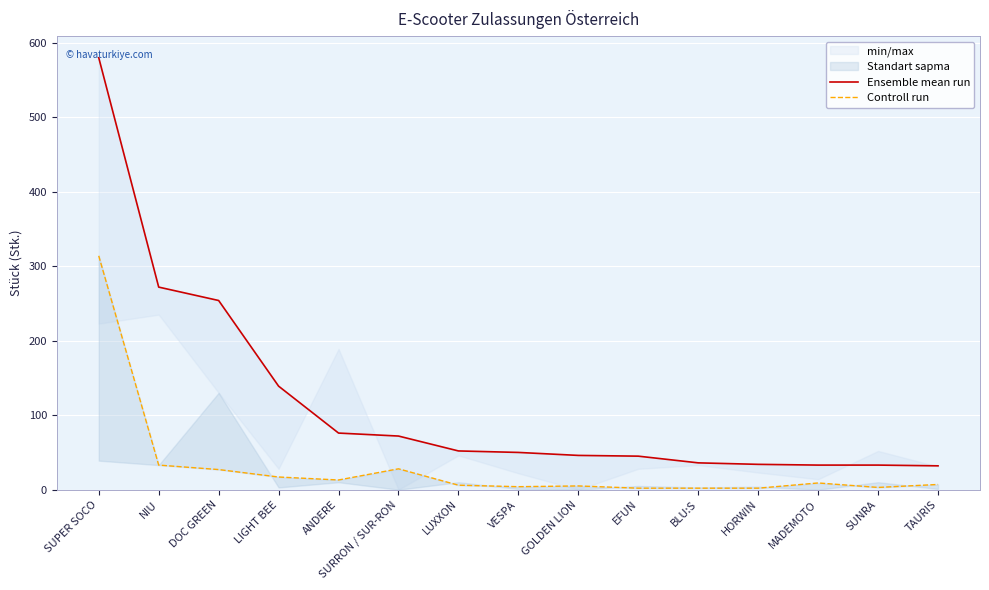

How many data points in Ensemble mean run are above 50?

7